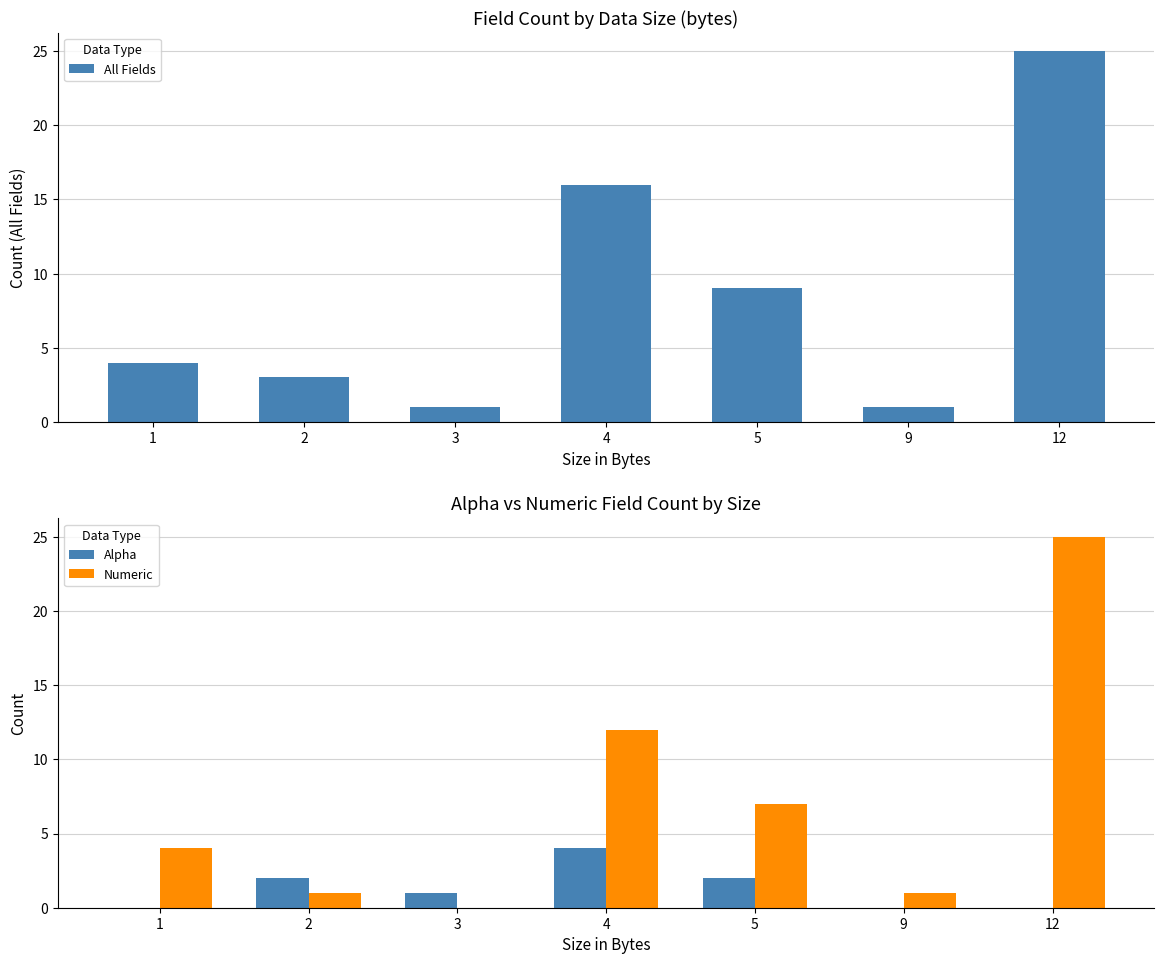

How many values in Numeric are above zero?

6